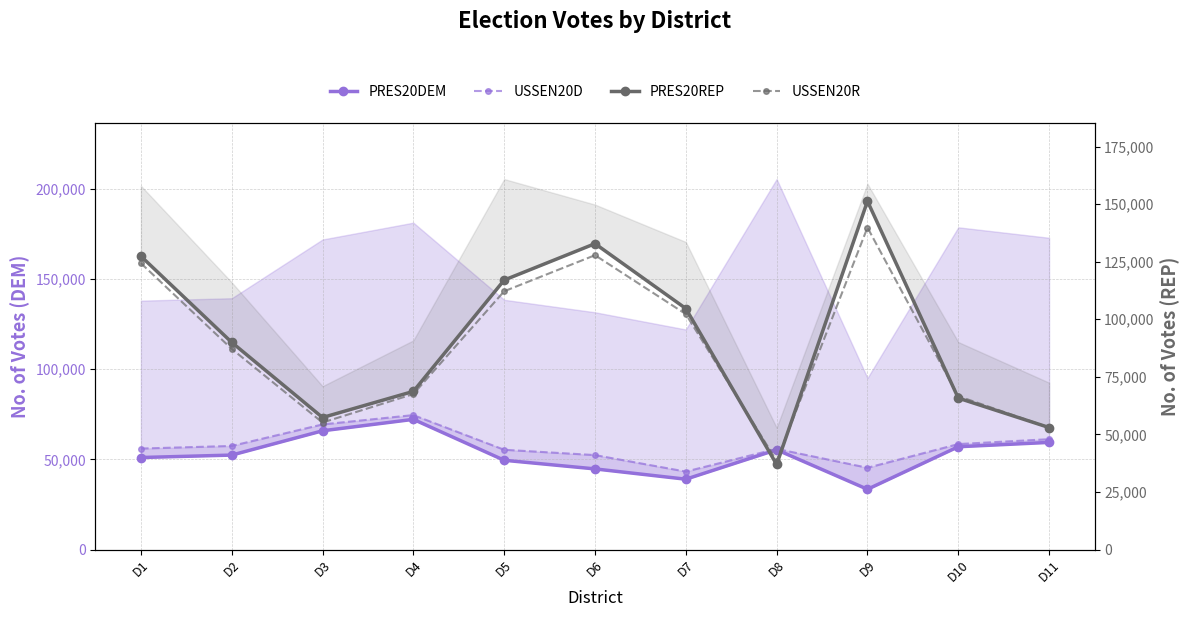

List the labels in order of PRES20REP value, largest first.

D9, D6, D1, D5, D7, D2, D4, D10, D3, D11, D8